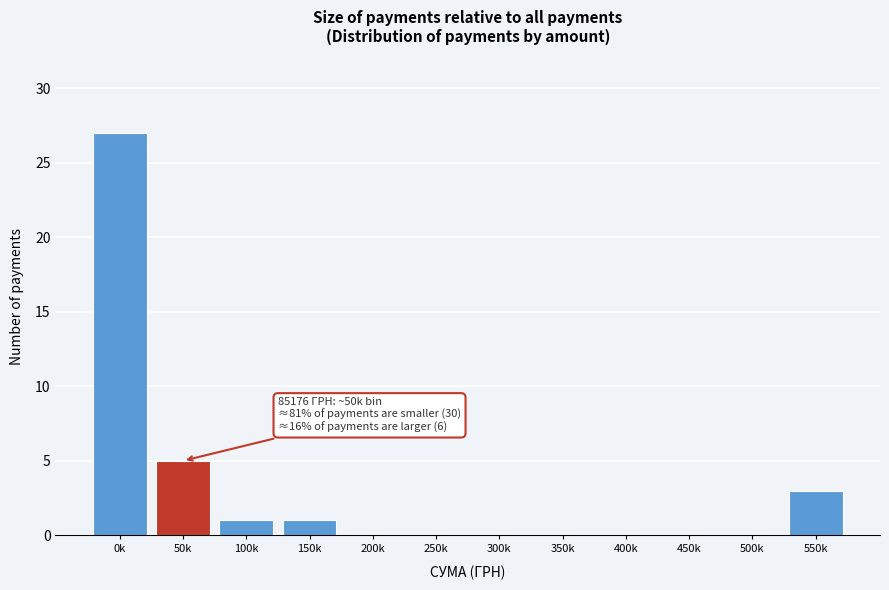

Reading left to right, transcribe all the data shown in this chart.

0k=27	50k=5	100k=1	150k=1	200k=0	250k=0	300k=0	350k=0	400k=0	450k=0	500k=0	550k=3